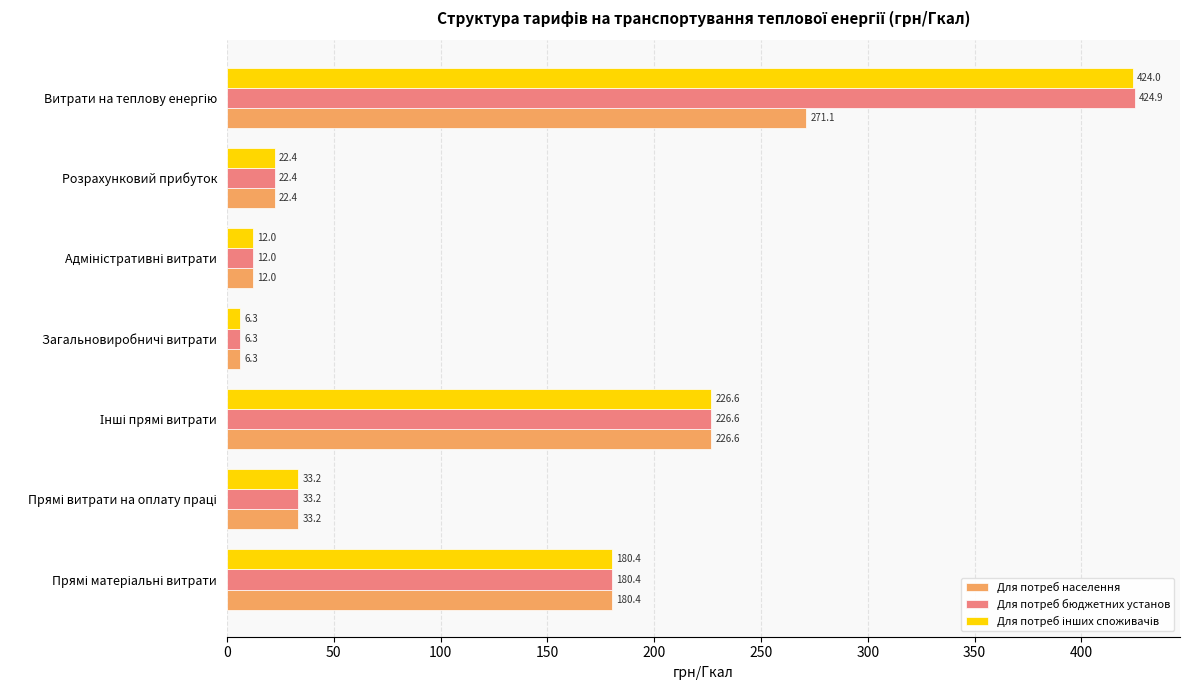

What is the smallest value displayed?

6.3